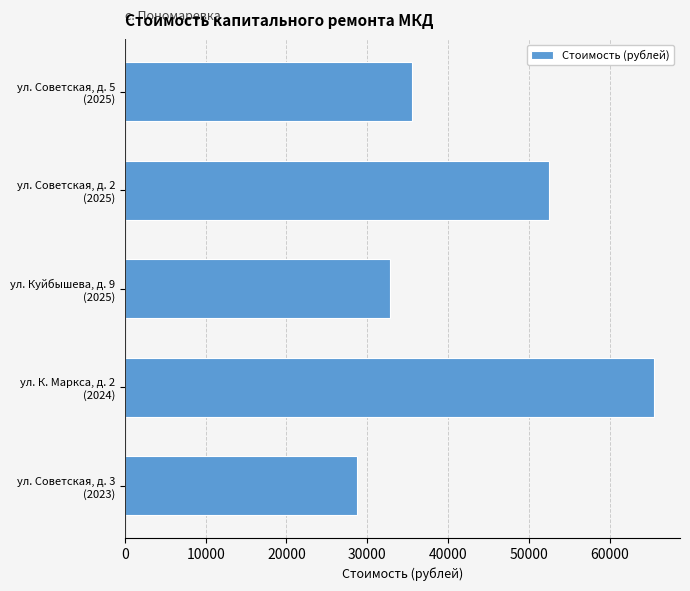

What is the minimum value shown in the chart?

28675.6